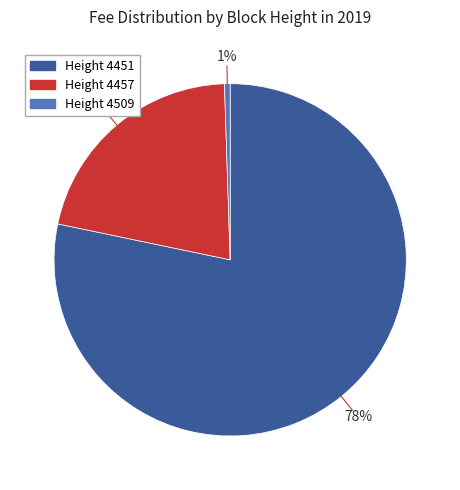

Which category accounts for the majority?

Height 4451